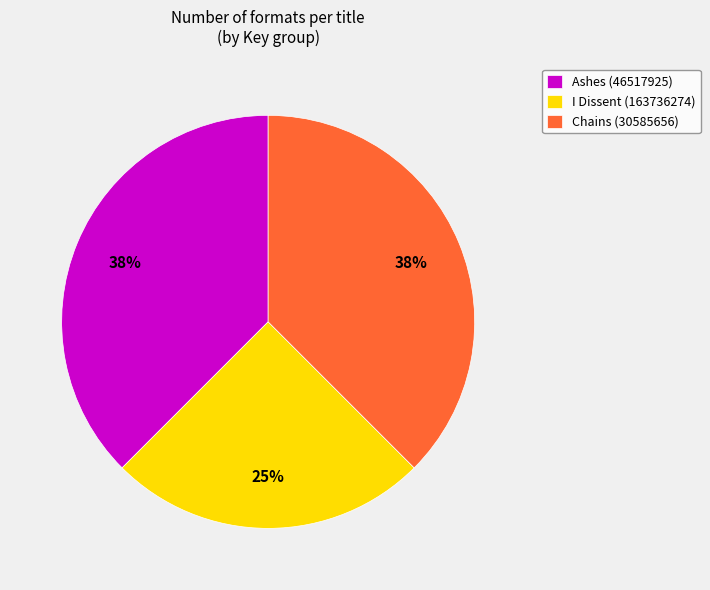

Combined, do Ashes (46517925) and Chains (30585656) account for over 50%?

Yes